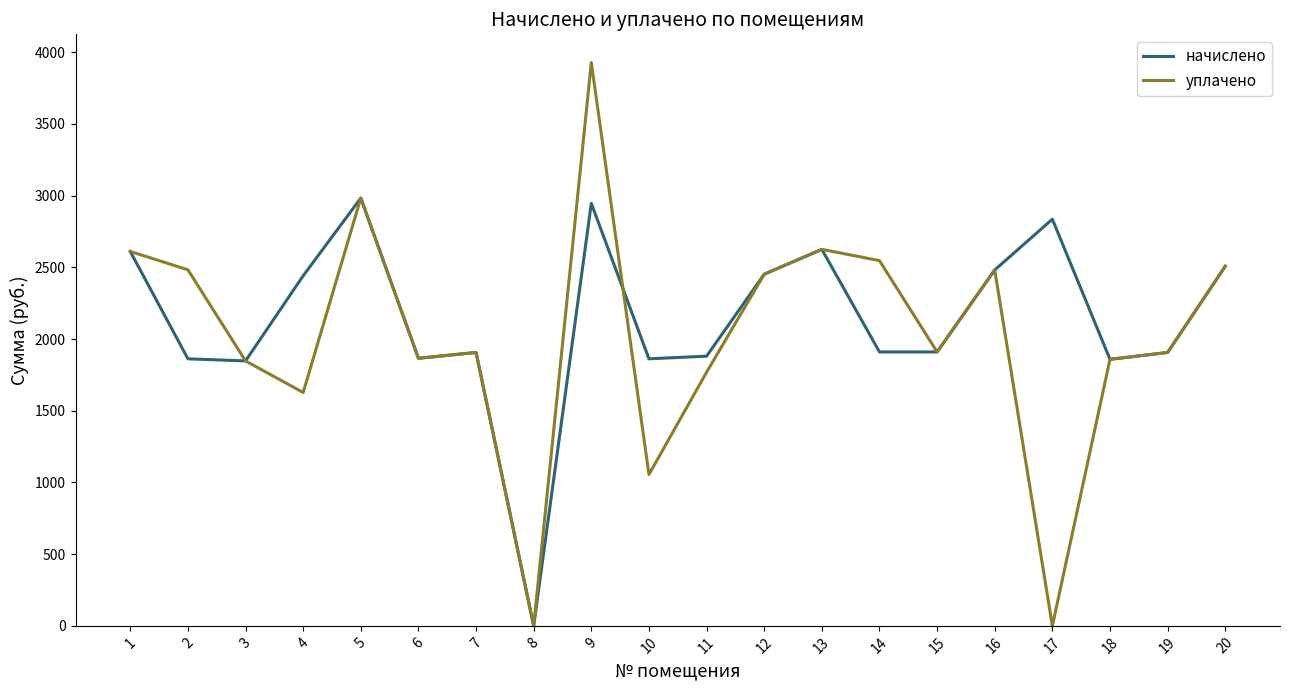

List the series in order of their peak value, lowest first.

начислено, уплачено